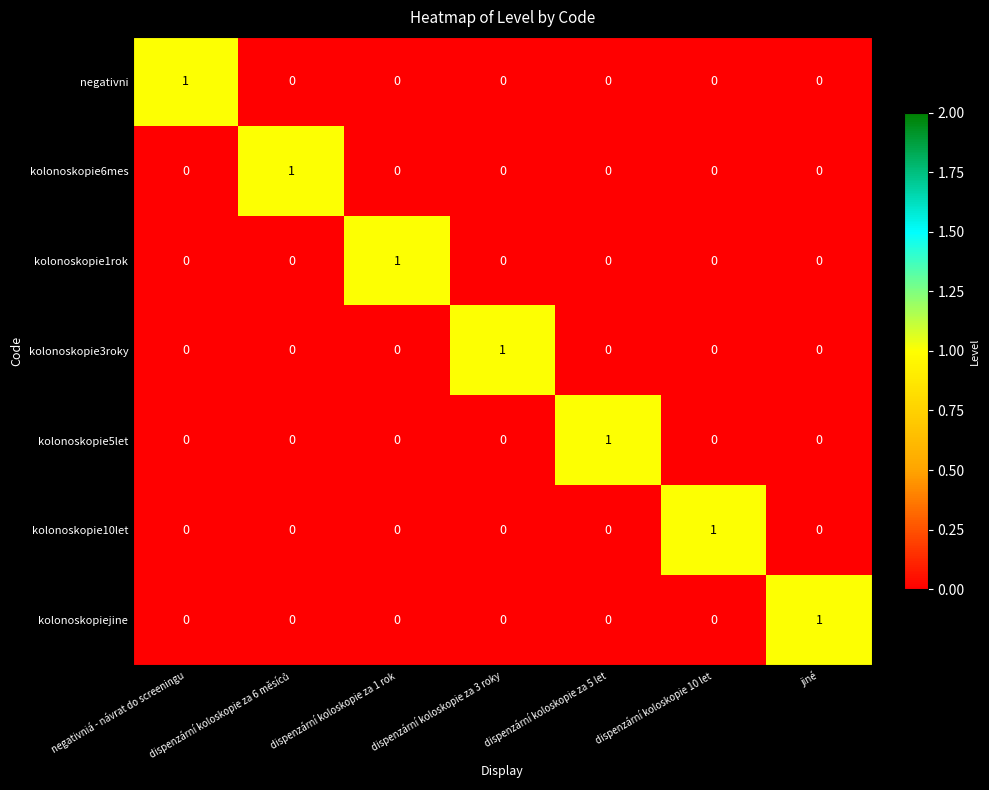

At how many categories does at least one series exceed 0?

7